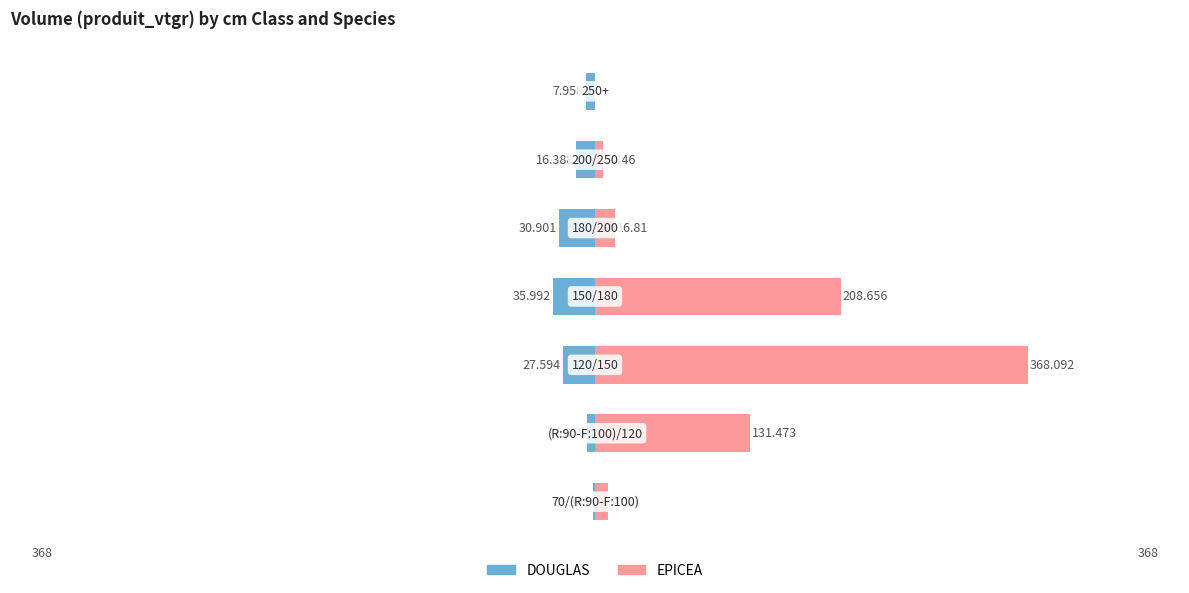

How many data points in EPICEA are less than 16?

3